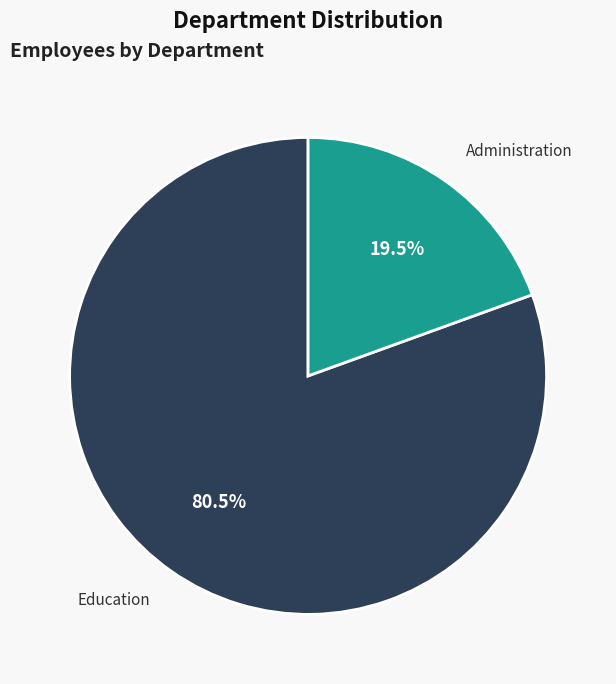

Which category has the biggest portion of the pie?

Education